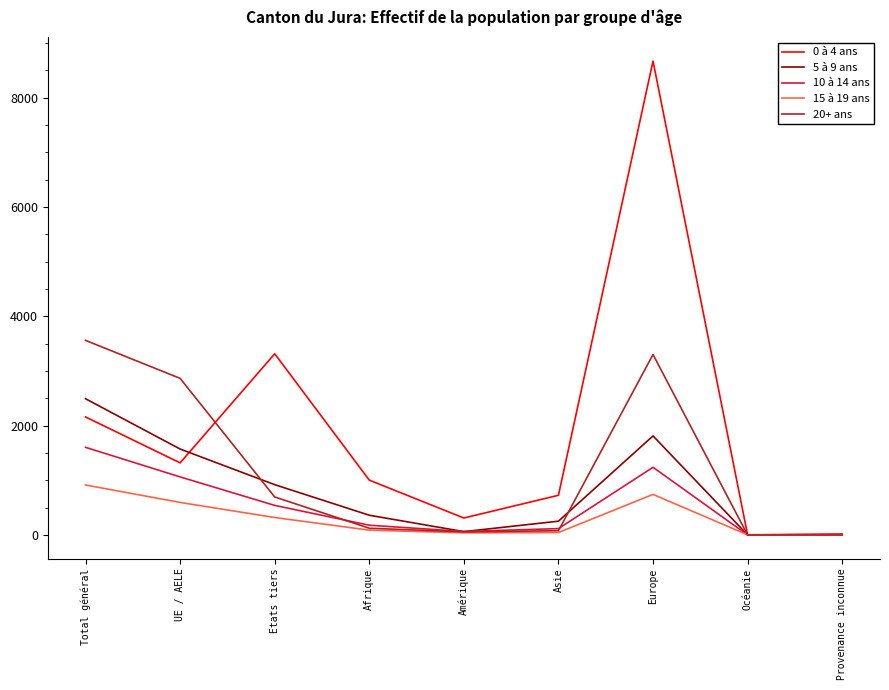

What is the greatest value displayed?

8670